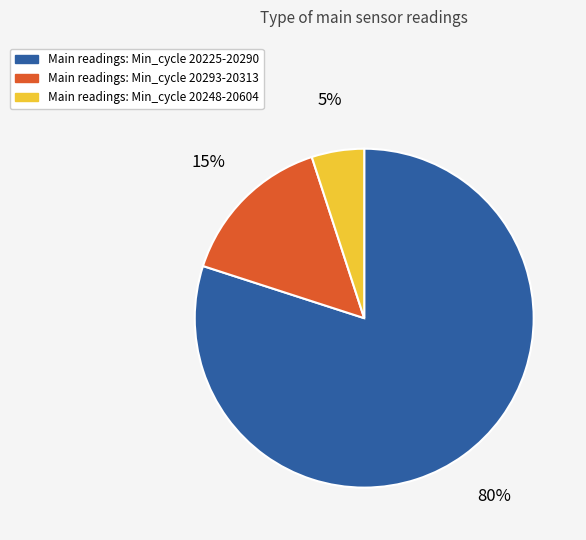

How many segments does this pie chart have?

3